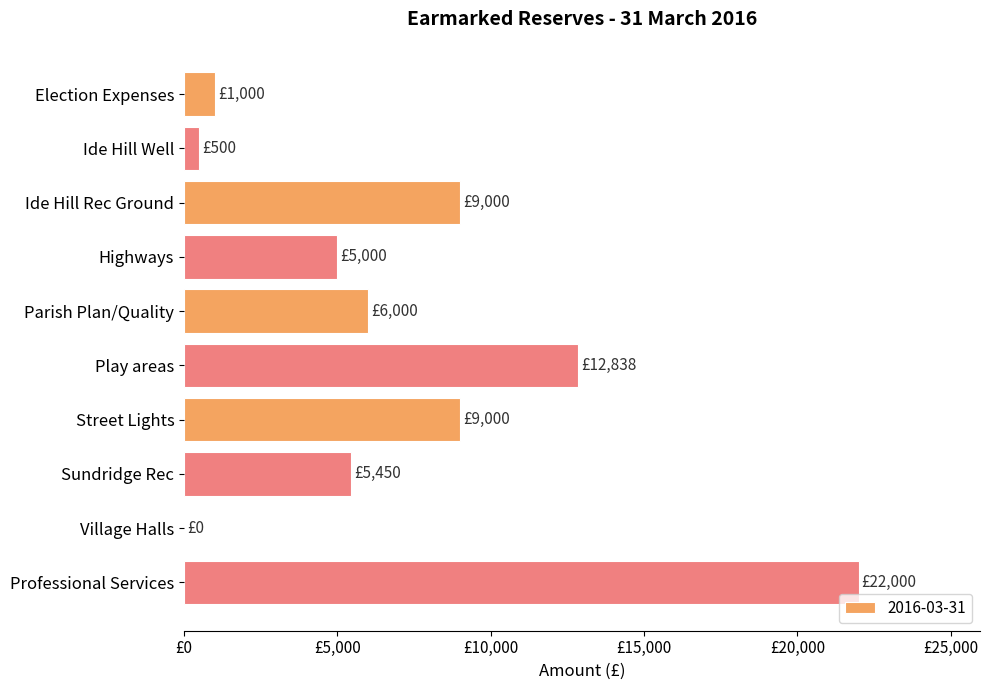

What is the change in value from Ide Hill Rec Ground to Sundridge Rec?

-3550